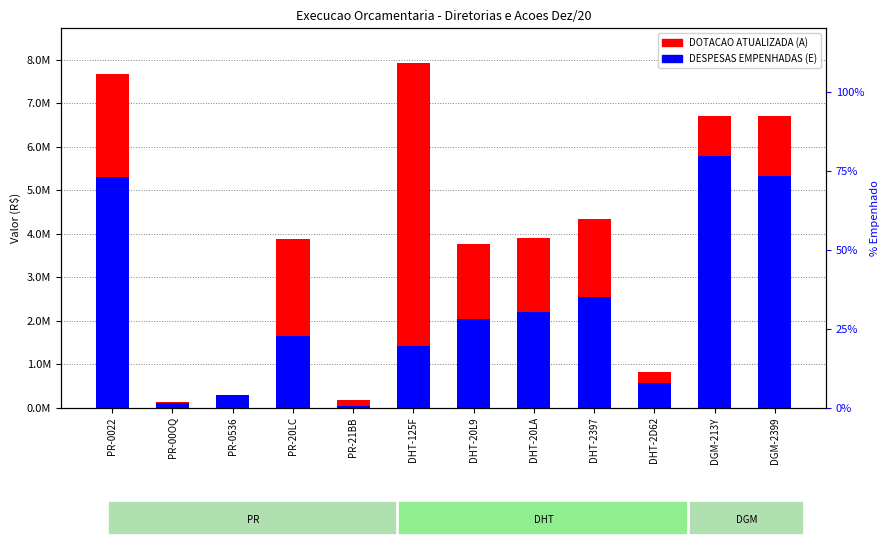

What is the sum of the DOTACAO ATUALIZADA (A) values at PR-20LC and DHT-20LA?

7776560.0